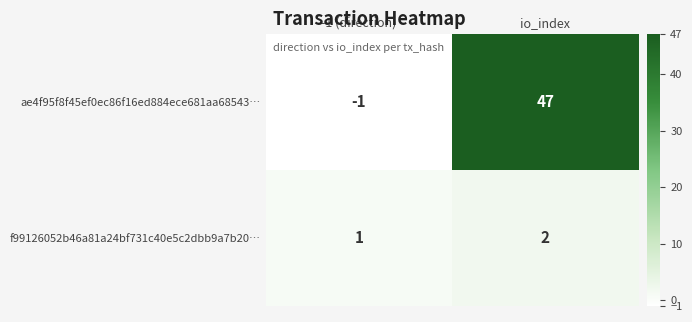

How many positive values does the ae4f95f8f45ef0ec86f16ed884ece681aa68543… series have?

1